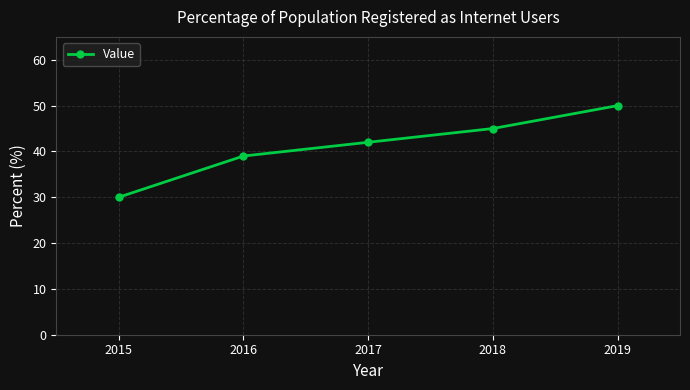

Between 2017 and 2016, which is larger?

2017